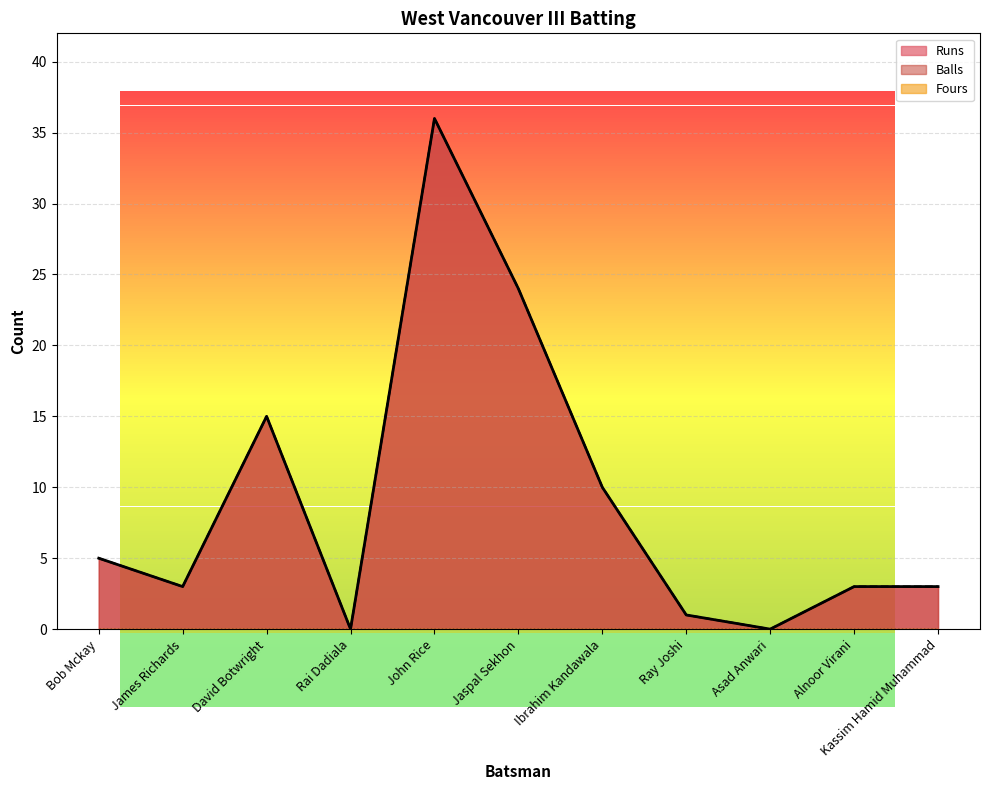

True or false: Balls and Runs intersect in this chart.

False